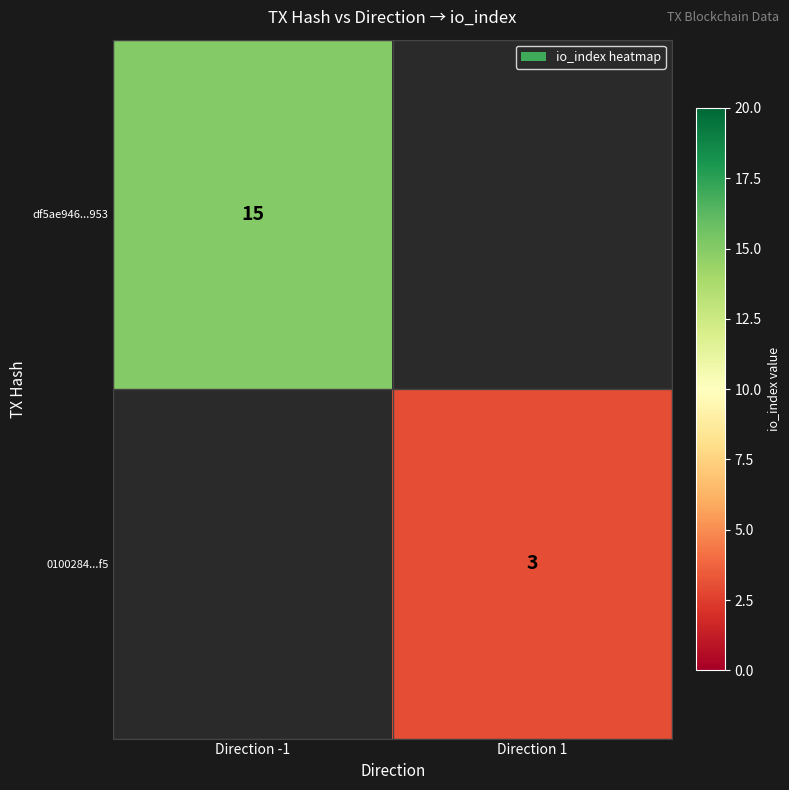

The value of 0100284...f5 at Direction 1 is 3. True or false?

True